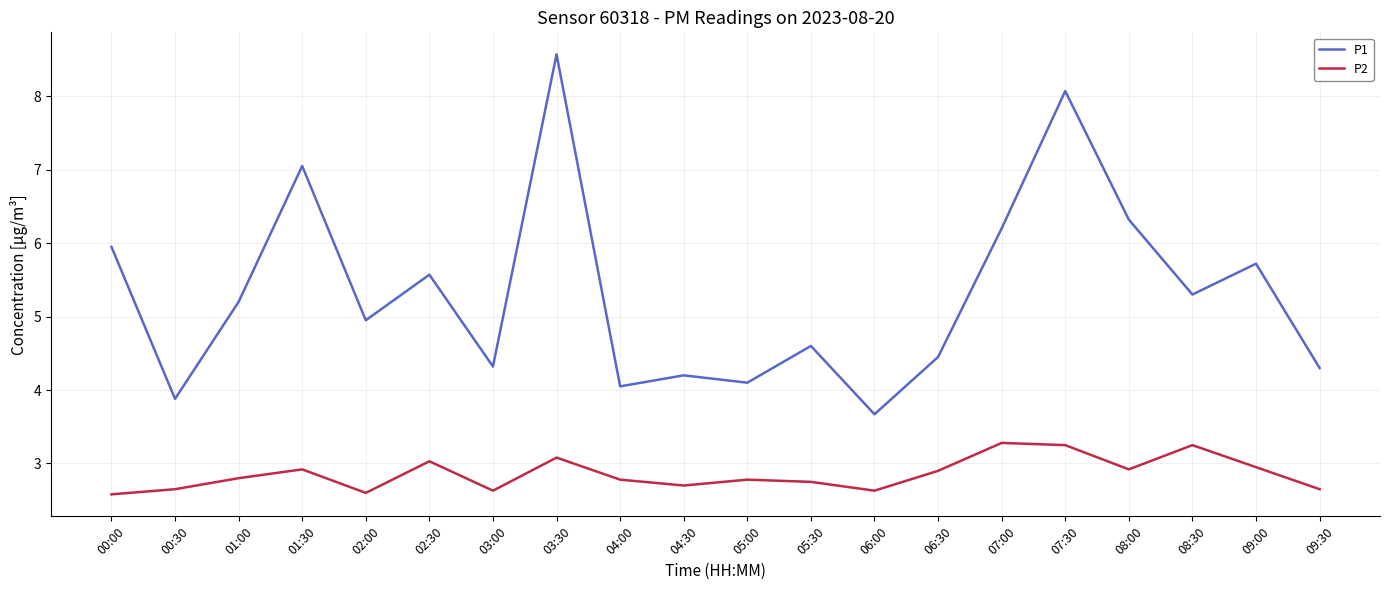

What is the difference between the highest and lowest values at 08:00?

3.4